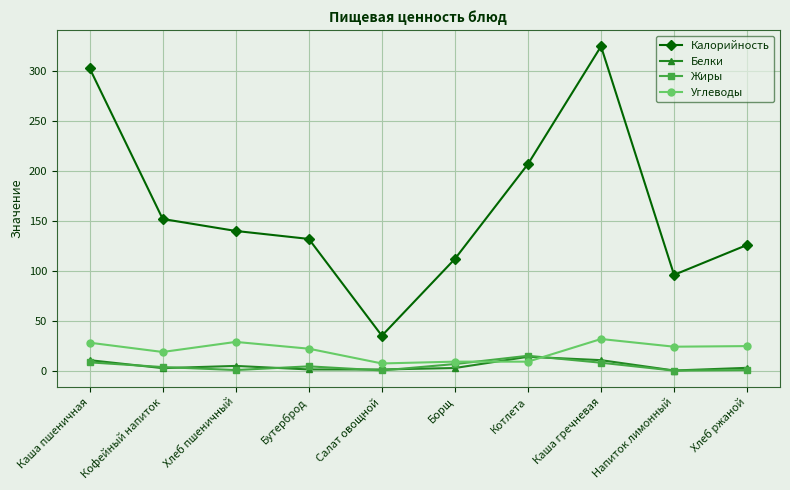

The Углеводы series shows 9.0 at Борщ. True or false?

True